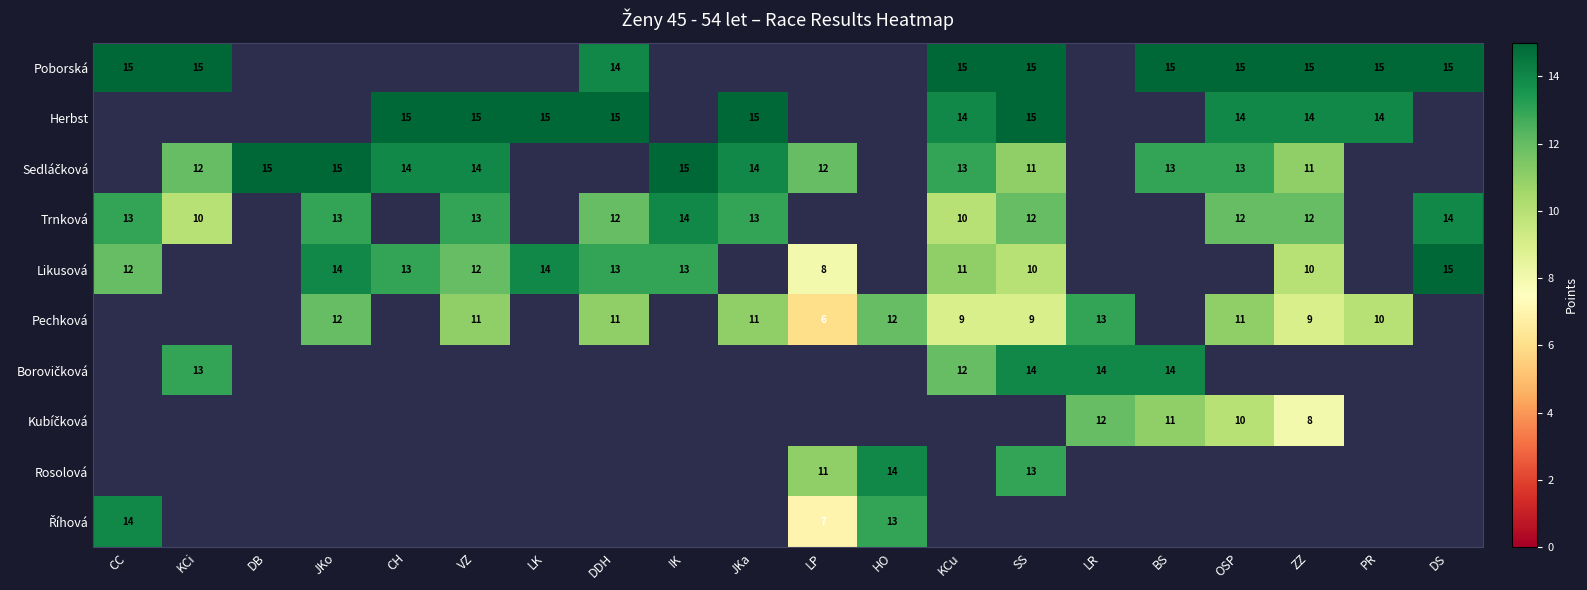

Is it true that Trnková equals 10 at KCu?

True